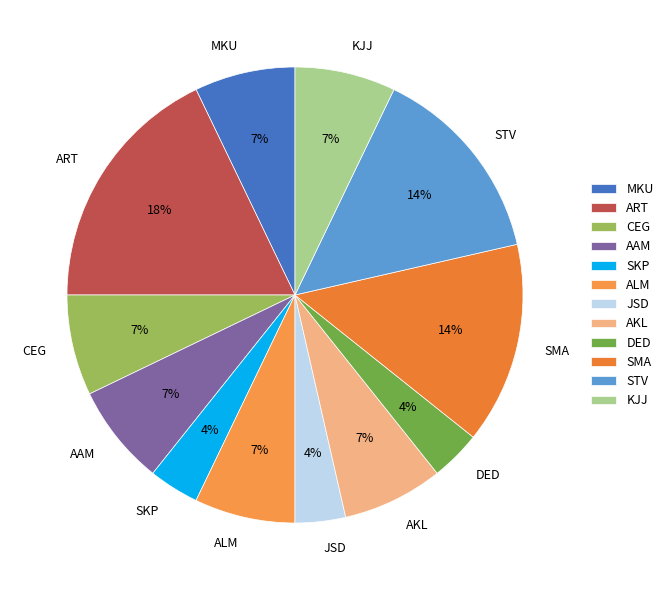

To the nearest percent, what is the average slice percentage?

8%